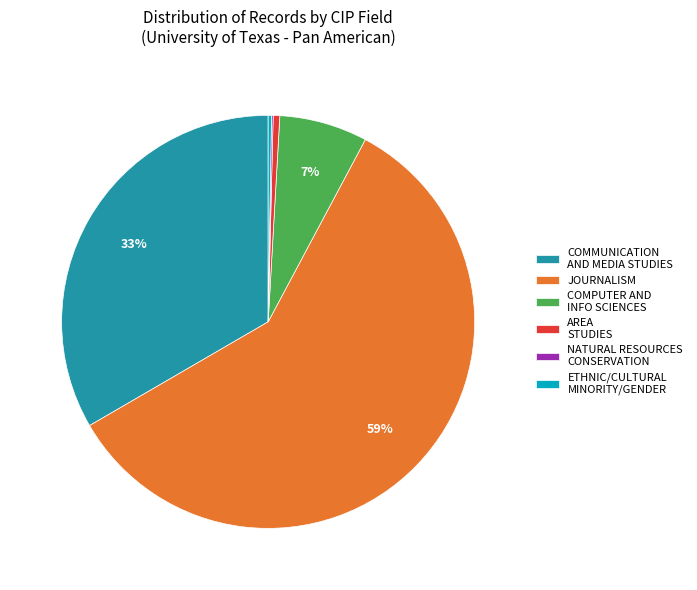

To the nearest percent, what portion does JOURNALISM represent?

59%